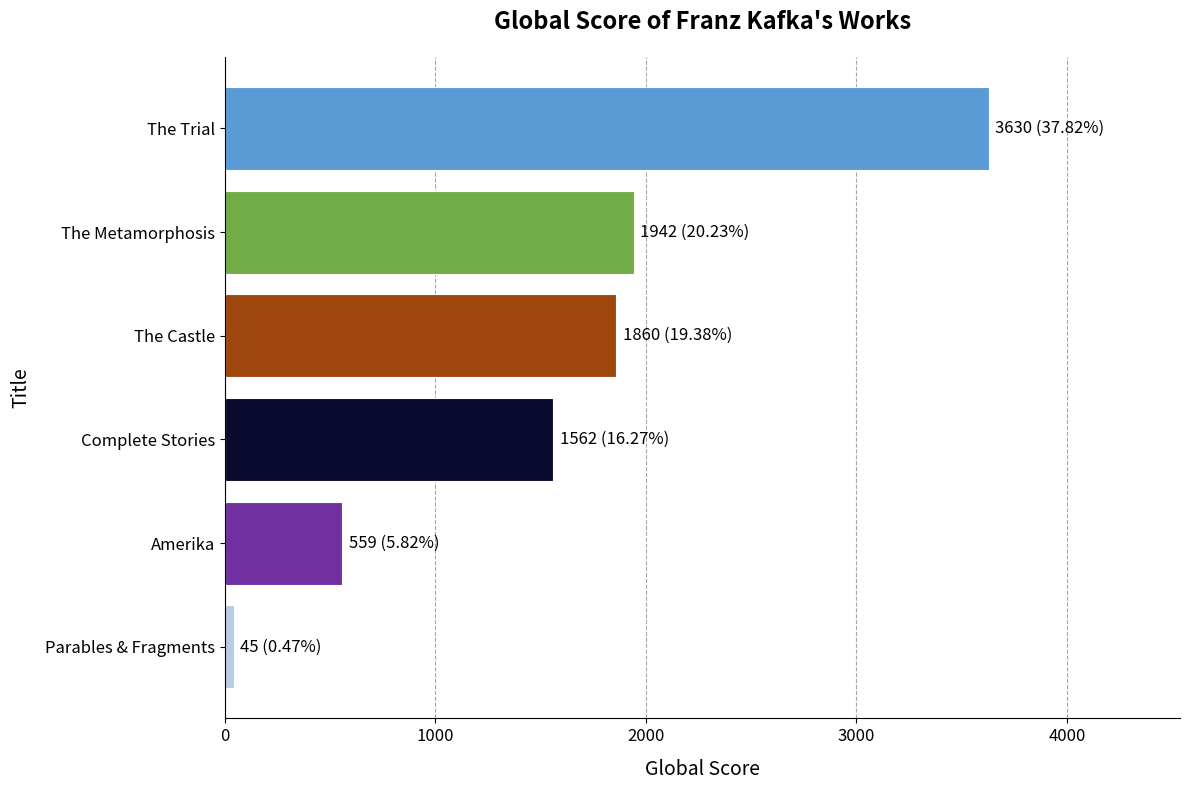

What is the minimum value shown in the chart?

45